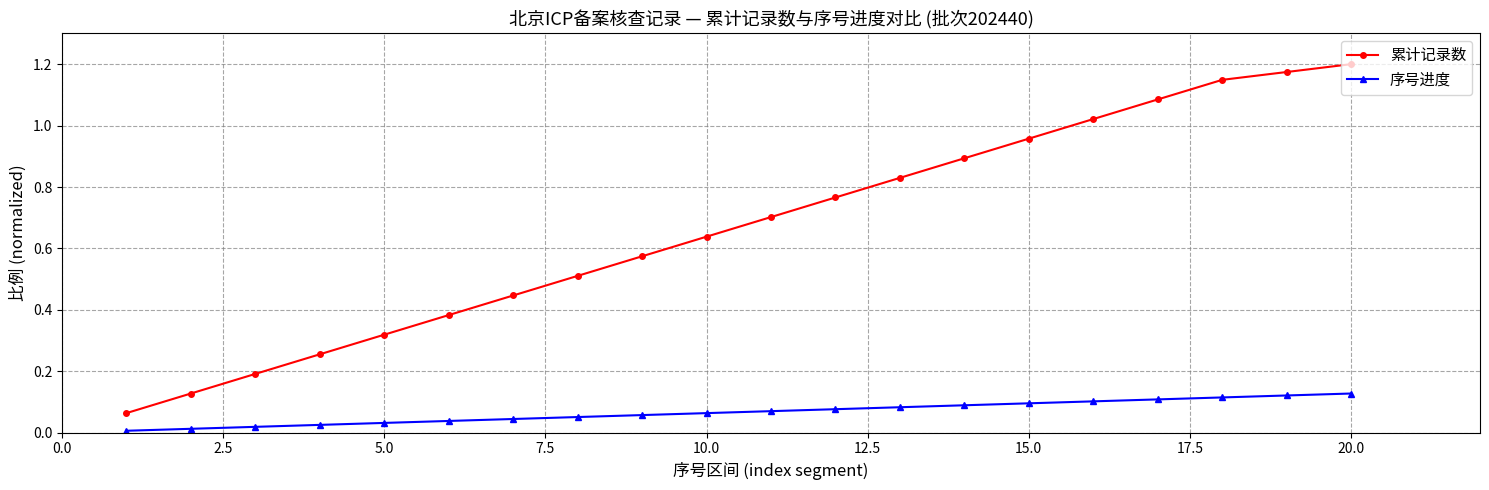

List the series in order of their peak value, lowest first.

序号进度, 累计记录数